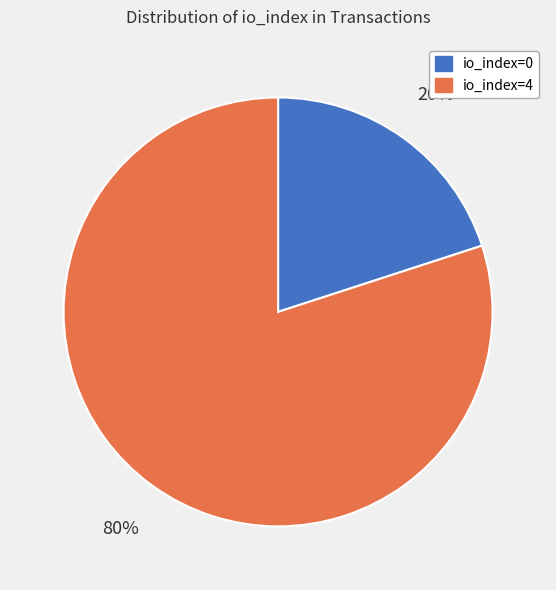

Which slice represents more than half of the pie?

io_index=4